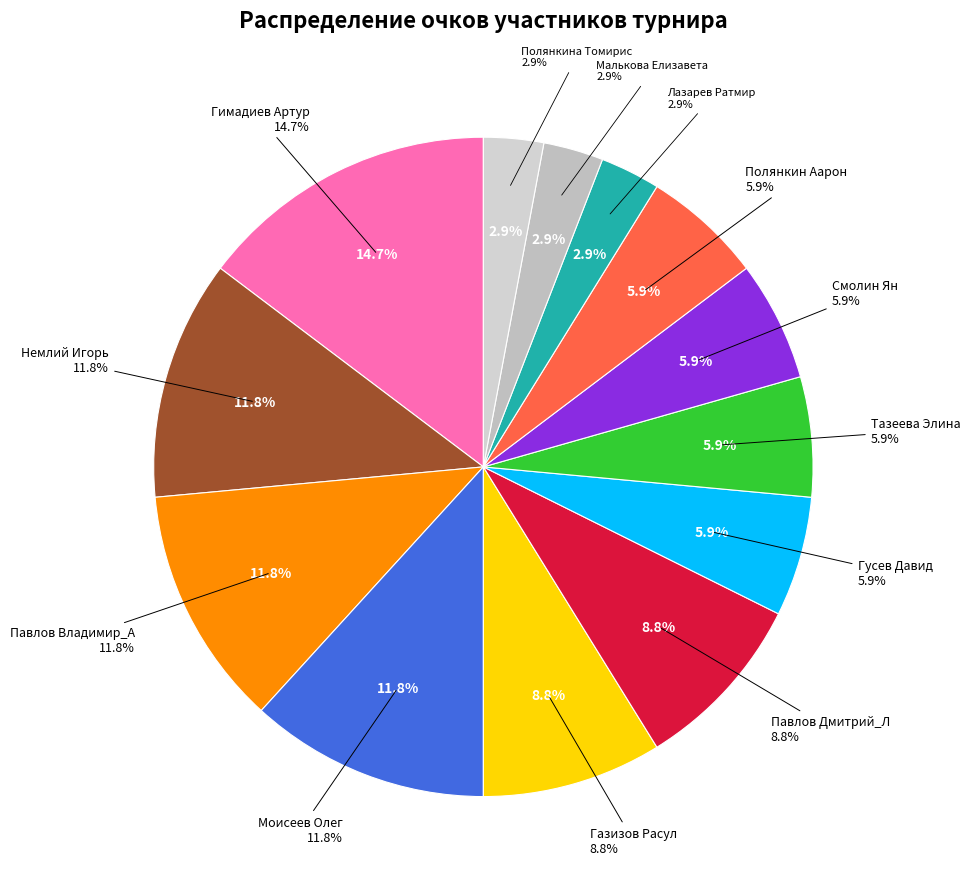

Combined, what portion of the pie is Павлов Владимир_А and Павлов Дмитрий_Л?

20.6%